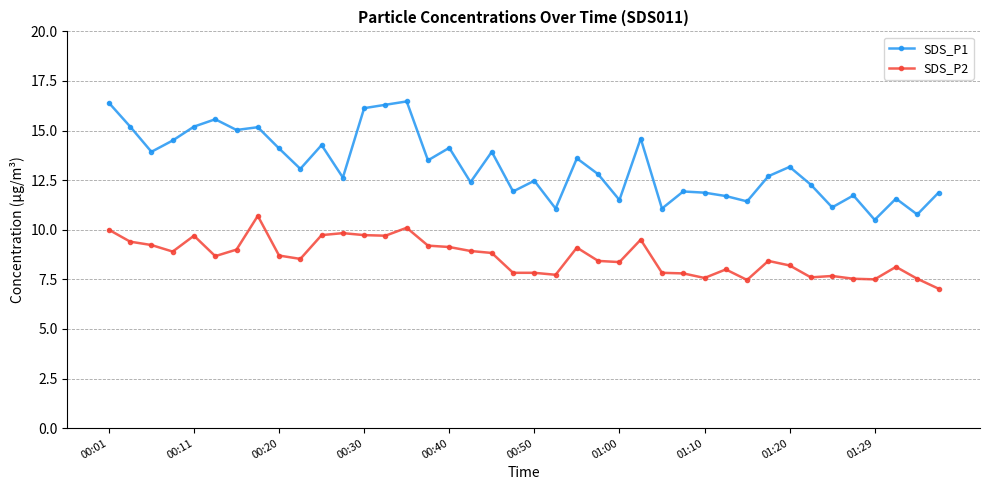

What are all the series names shown in the legend?

SDS_P1, SDS_P2